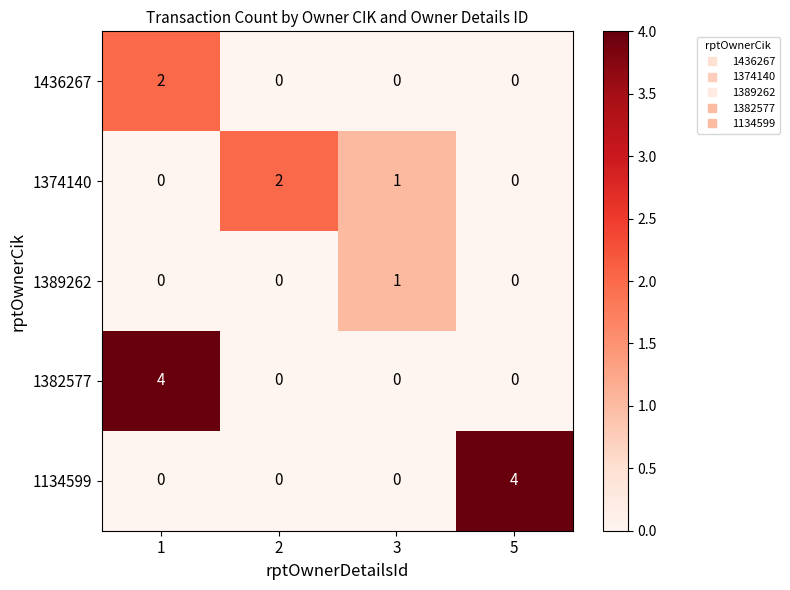

What is the sum of the 1382577 values at 1 and 5?

4